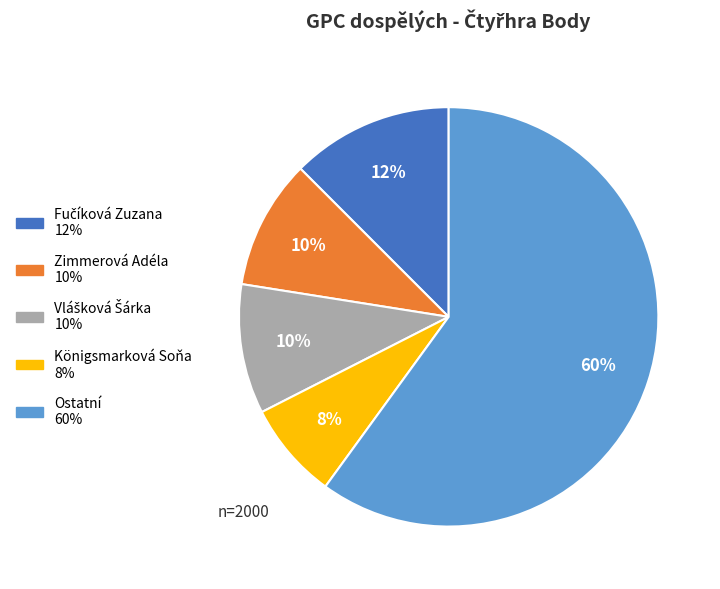

Does Homolková Anna account for over 50% of the chart?

No